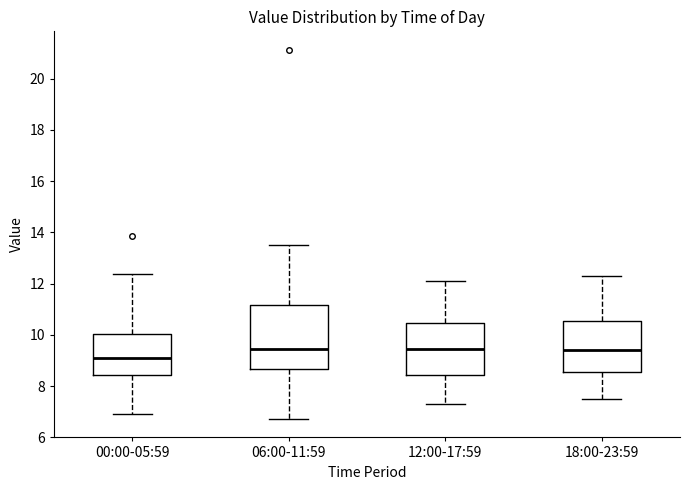

Reading left to right, read every box against the y-axis: the position of its median line, the range the box covers, and the ends of its whiskers. The values are not printed on the chart, so give them approximately, as read against the axis.

00:00-05:59: median 9.0, box 8.4 to 10.0, whiskers 7.0 to 12.4
06:00-11:59: median 9.4, box 8.6 to 11.2, whiskers 6.8 to 13.6
12:00-17:59: median 9.4, box 8.4 to 10.4, whiskers 7.4 to 12.2
18:00-23:59: median 9.4, box 8.6 to 10.6, whiskers 7.6 to 12.4